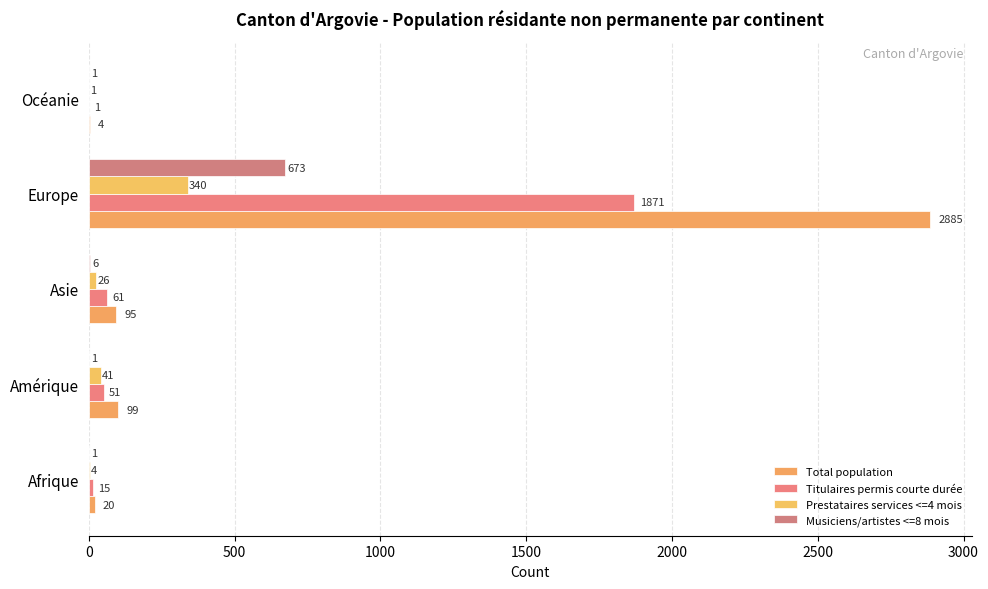

What is the value of the Total population bar at the 3rd from the left?

95